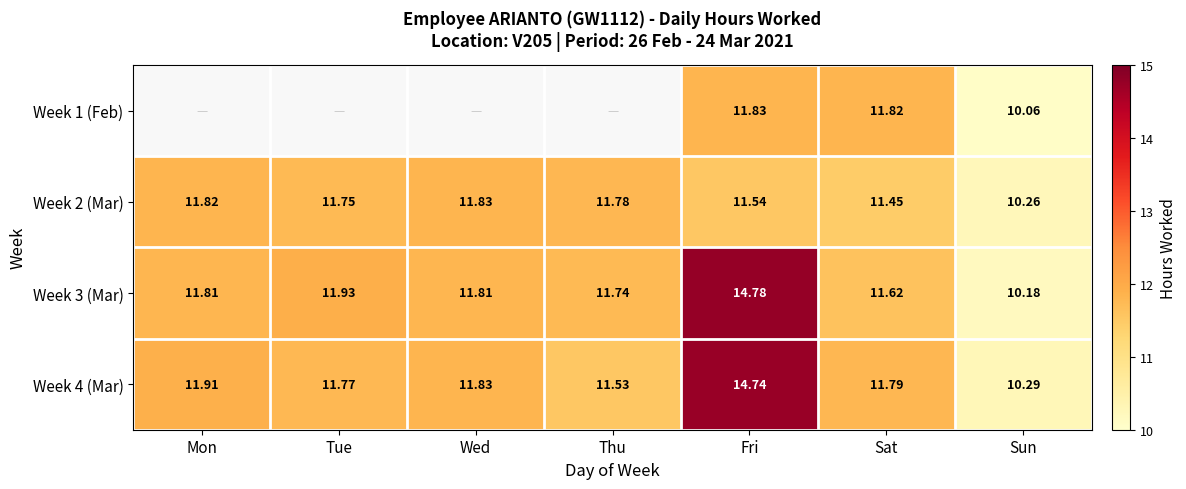

Where is Week 2 (Mar) nearest to the value 11?

Sat